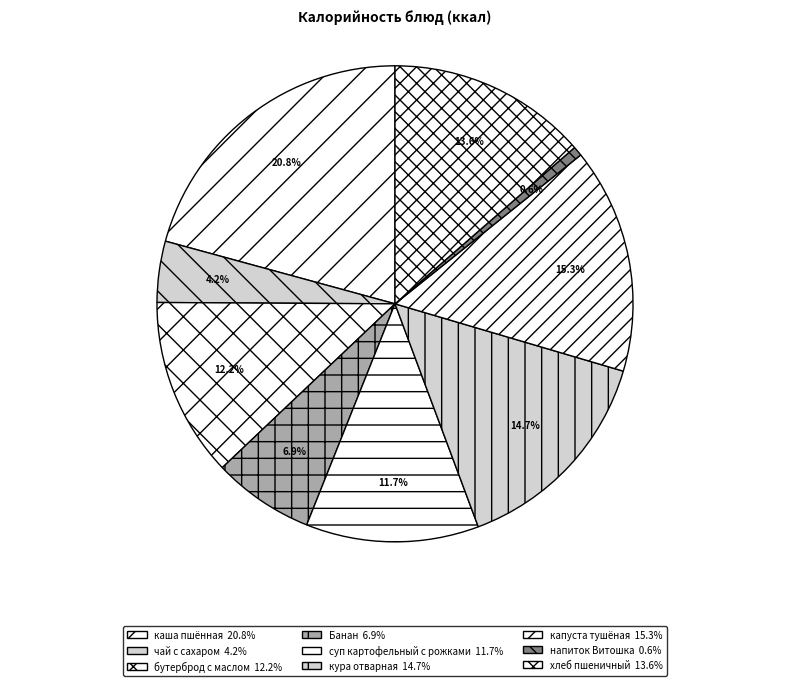

What is the ratio of the value at хлеб пшеничный to the value at капуста тушёная?

0.9